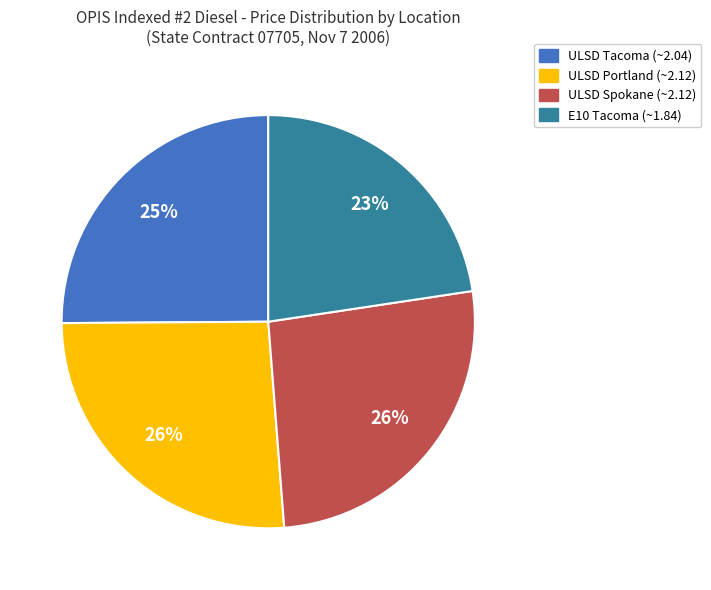

To the nearest percent, what is the average slice percentage?

25%